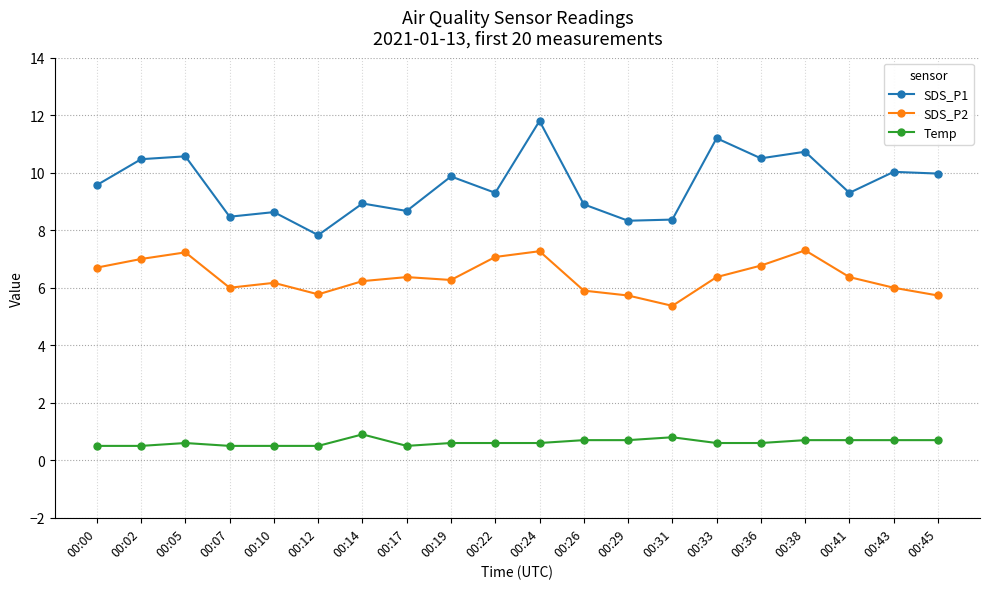

What is the sum of all SDS_P2 values?

127.6